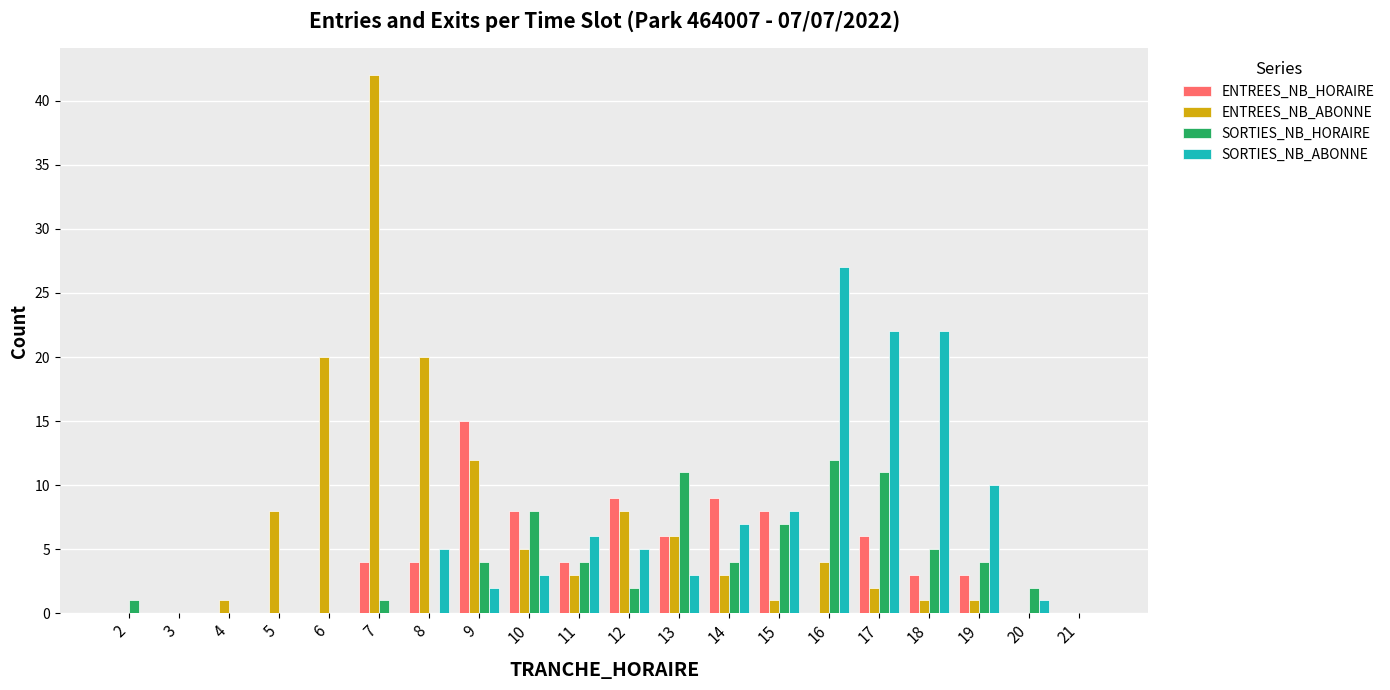

Count the number of categories in the chart.

20